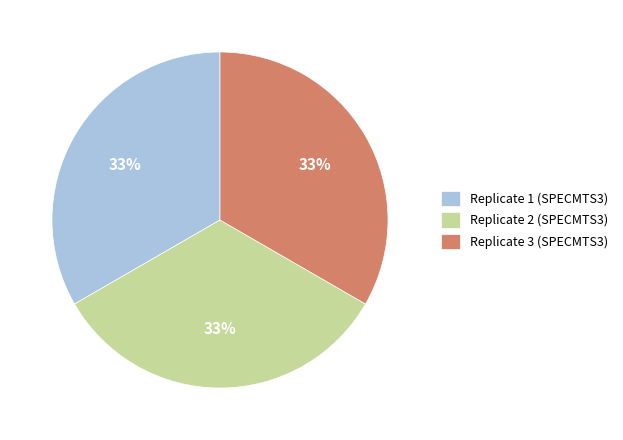

What is the ratio of the value at Replicate 1 (SPECMTS3) to the value at Replicate 3 (SPECMTS3)?

1.0